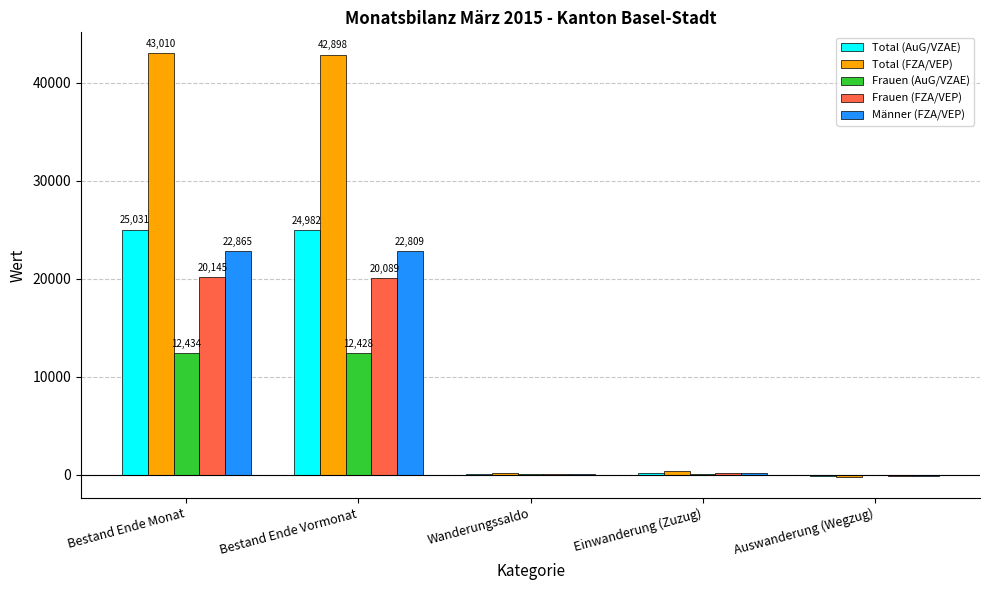

How many categories are shown in the chart?

5